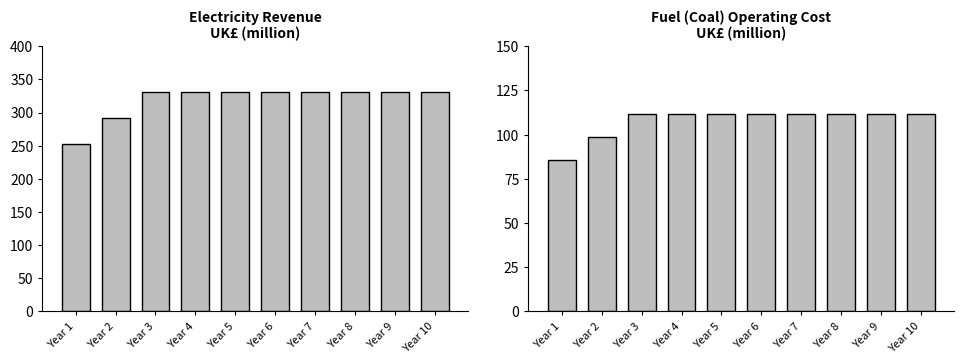

Which series has the largest total across all categories?

Electricity